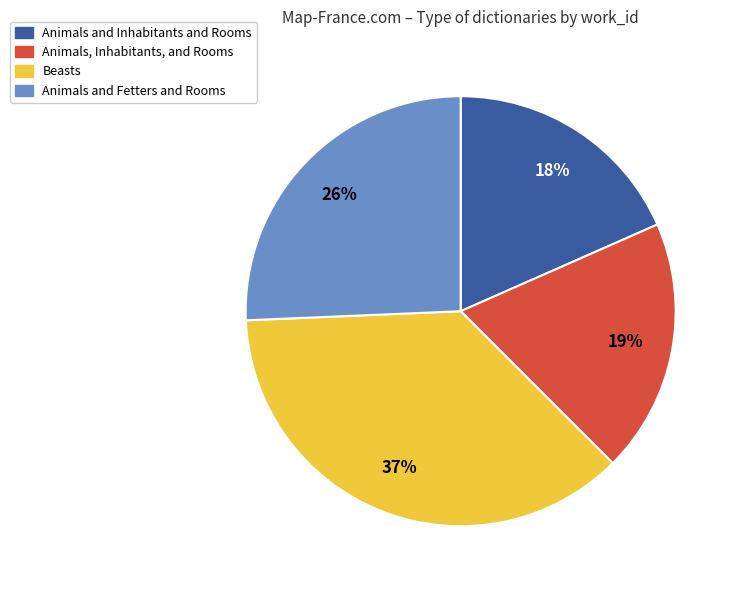

To the nearest percent, what is the average slice percentage?

25%